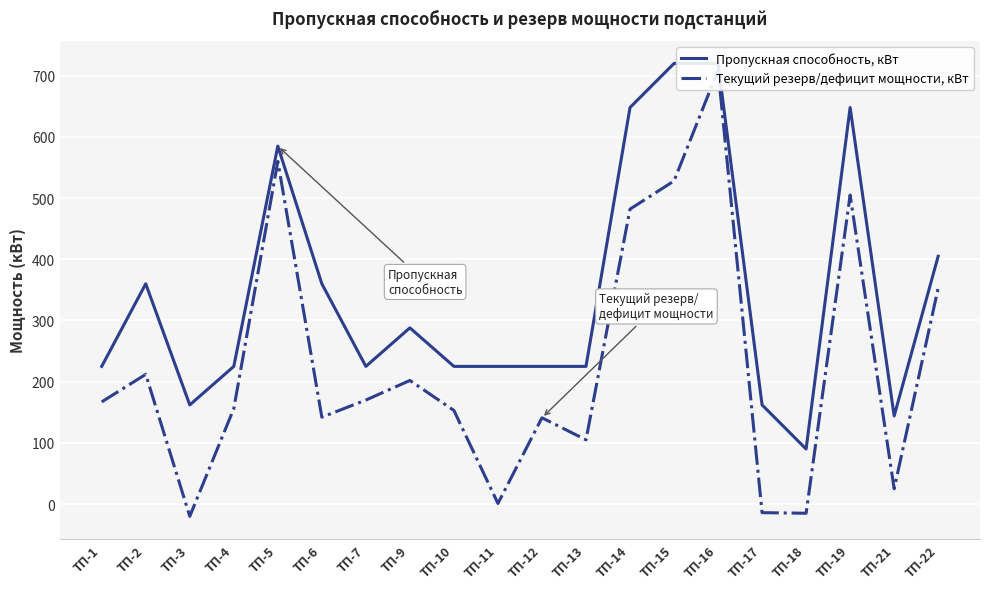

What is the difference between the maximum and minimum values in the Пропускная способность, кВт series?

630